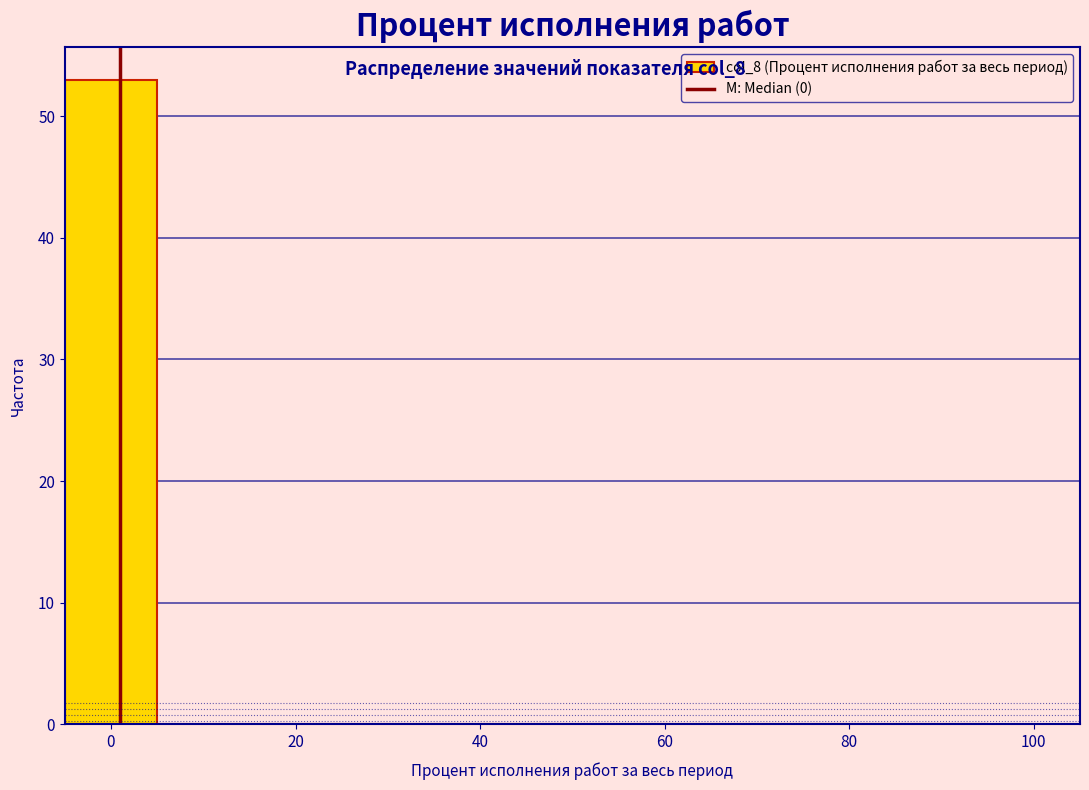

What is the height of the bar covering -5 to 5 on the x-axis? Neither the bar edges nor the heights are printed on the chart, so give them approximately, as read against the axes.

53